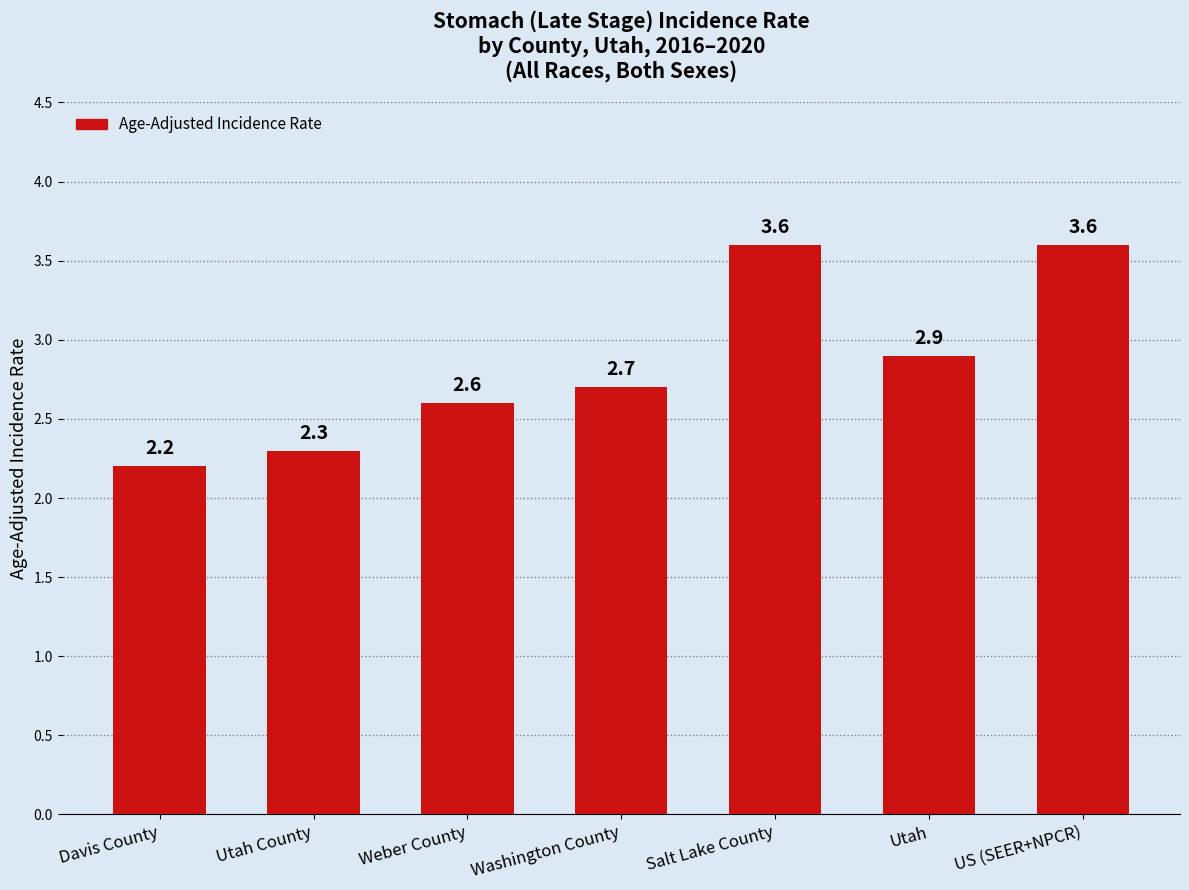

Are the bars horizontal?

No